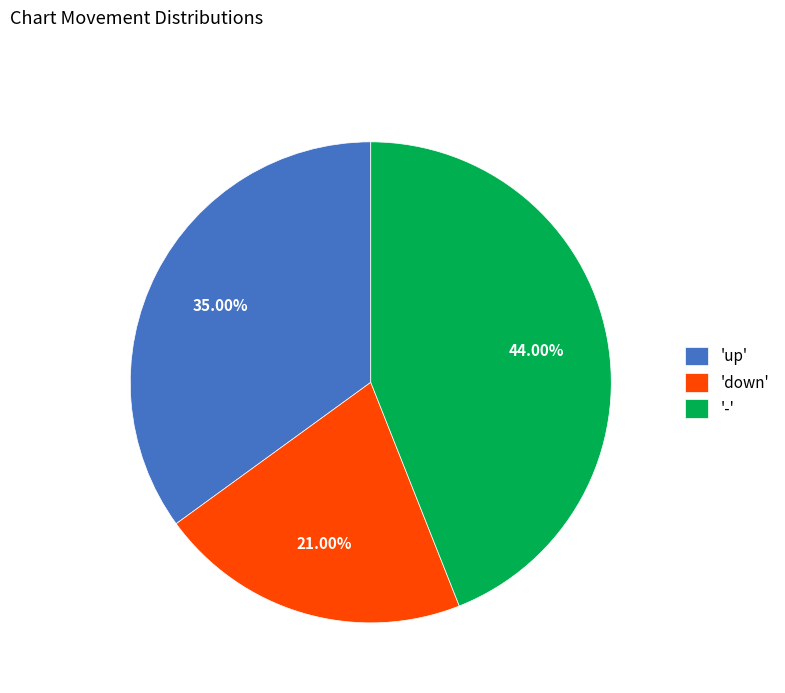

Does any single category account for the majority?

No